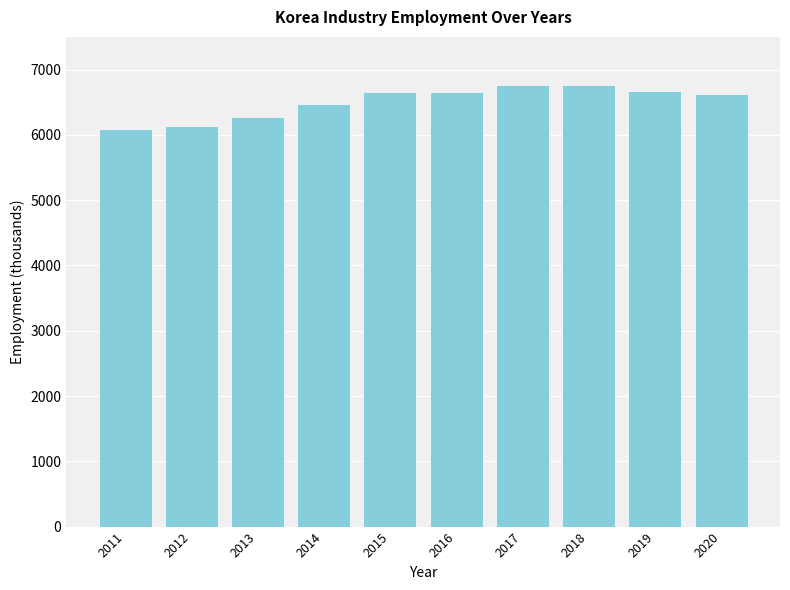

Count the number of categories in the chart.

10